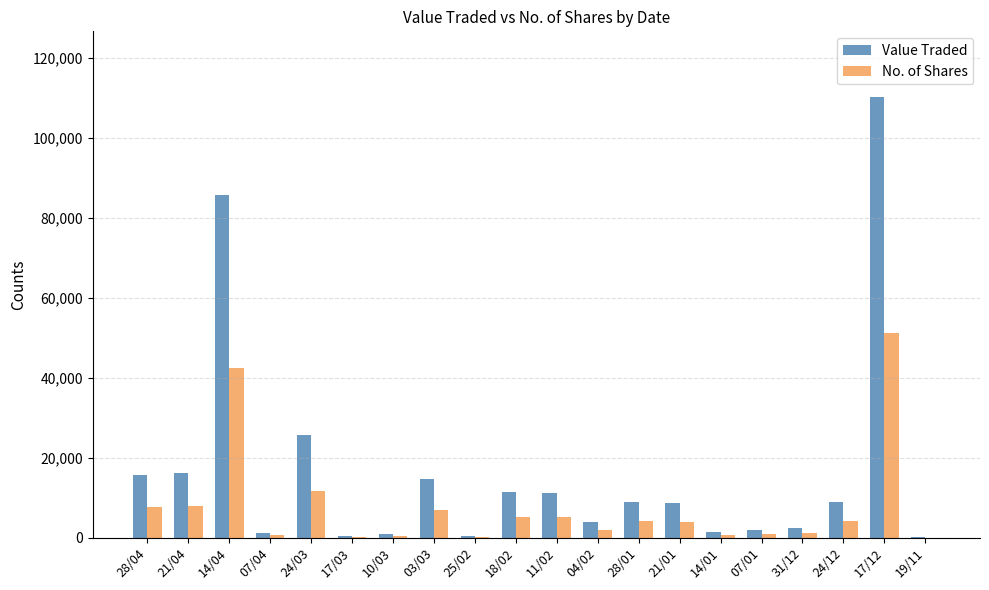

What is the sum of all Value Traded values?

330496